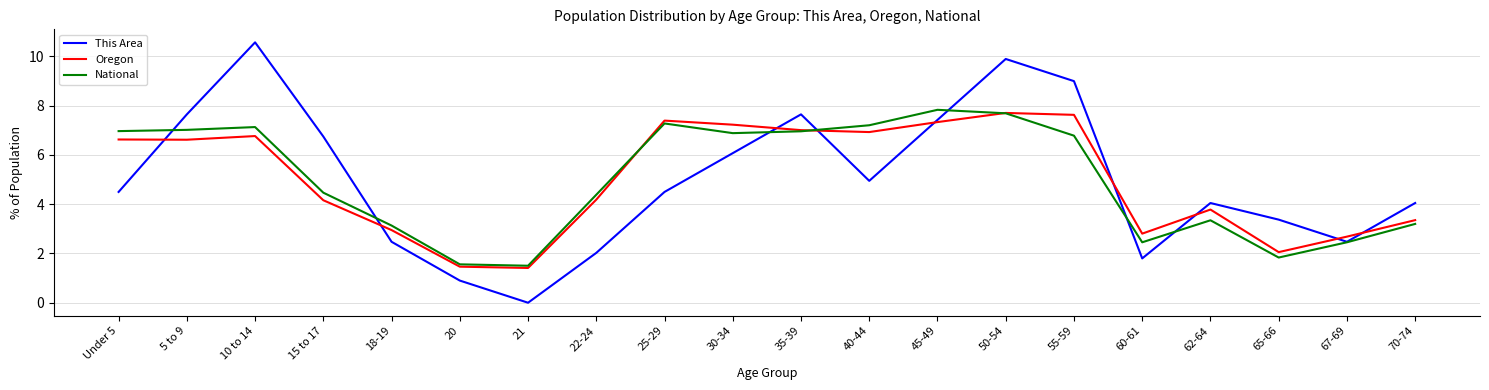

At which label does This Area reach its minimum?

21